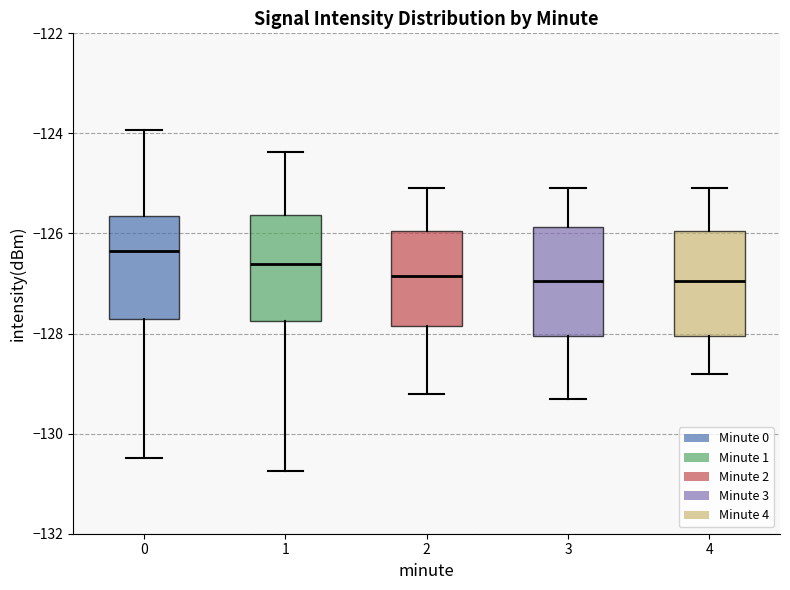

Reading left to right, read every box against the y-axis: the position of its median line, the range the box covers, and the ends of its whiskers. The values are not printed on the chart, so give them approximately, as read against the axis.

0: median -126.4, box -127.8 to -125.6, whiskers -130.4 to -124.0
1: median -126.6, box -127.8 to -125.6, whiskers -130.8 to -124.4
2: median -126.8, box -127.8 to -126.0, whiskers -129.2 to -125.0
3: median -127.0, box -128.0 to -125.8, whiskers -129.2 to -125.0
4: median -127.0, box -128.0 to -126.0, whiskers -128.8 to -125.0